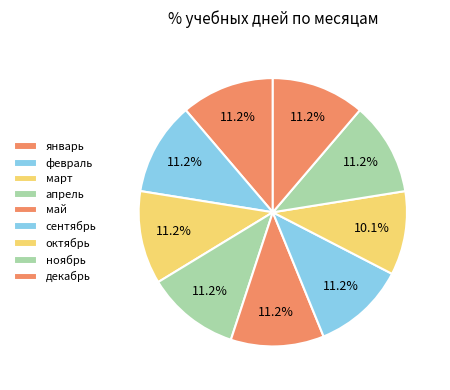

Count the number of slices in the pie.

9